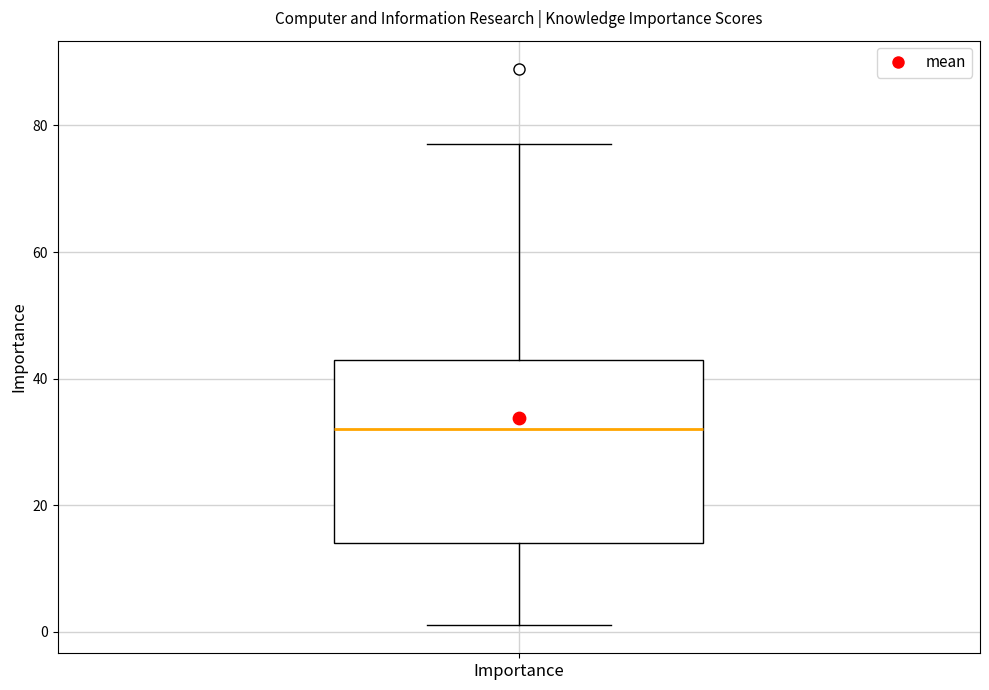

Transcribe this box plot: give where the median line is, the range the box spans, and where the two whiskers end, as read against the y-axis. The values are not printed on the chart, so give them approximately, as read against the axis.

median 32, box 14 to 44, whiskers 2 to 78